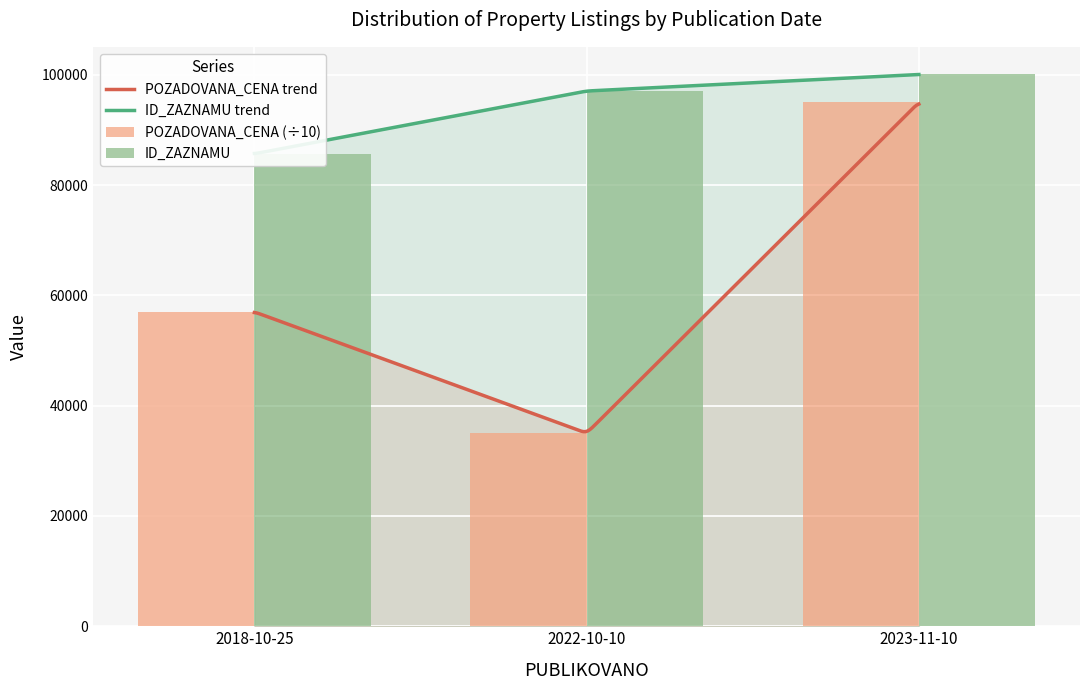

Which category has the lowest value across all series?

2022-10-10